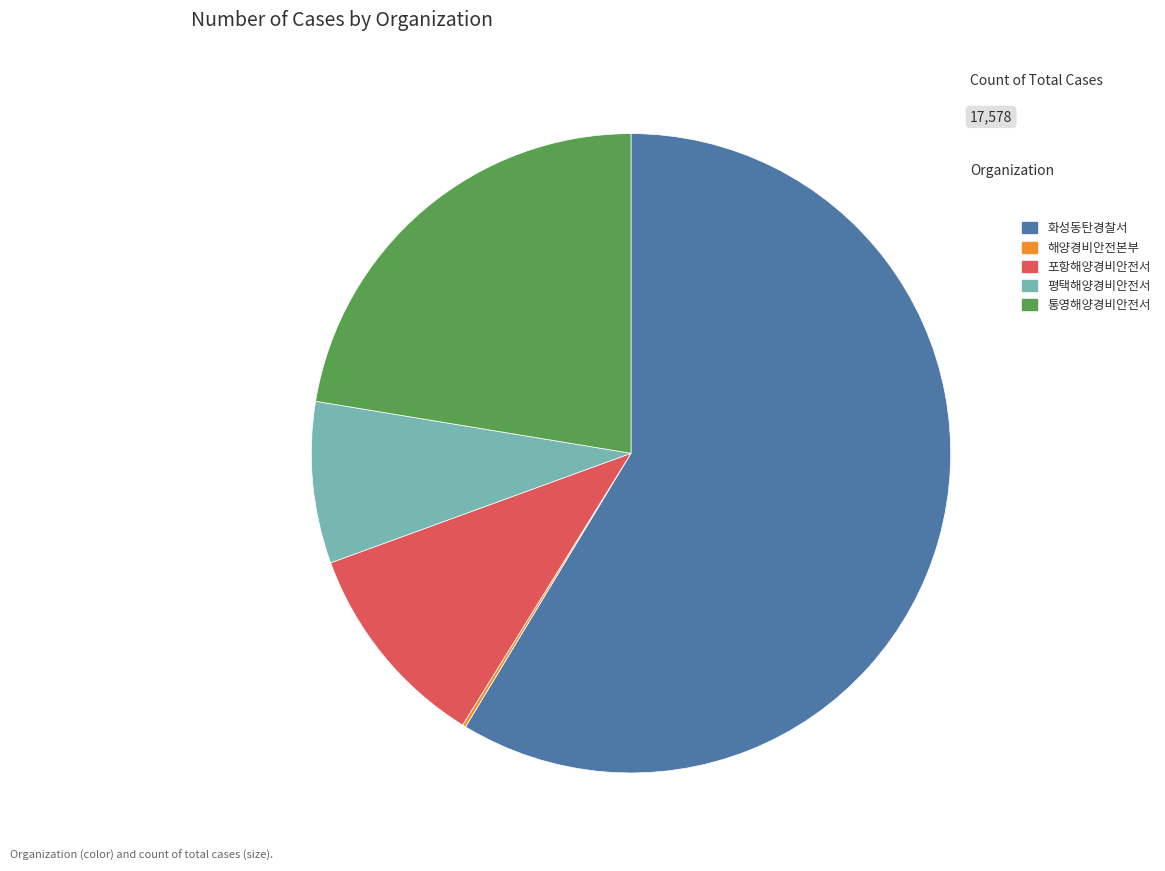

What is the ratio of the value at 포항해양경비안전서 to the value at 평택해양경비안전서?

1.3